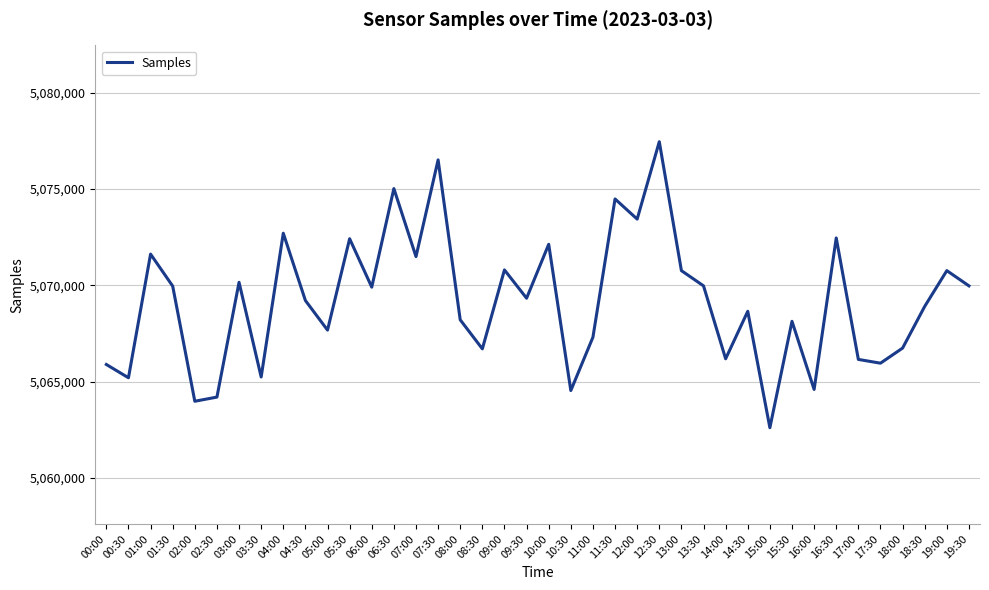

Is it true that the value at 16:30 is 8925303?

False